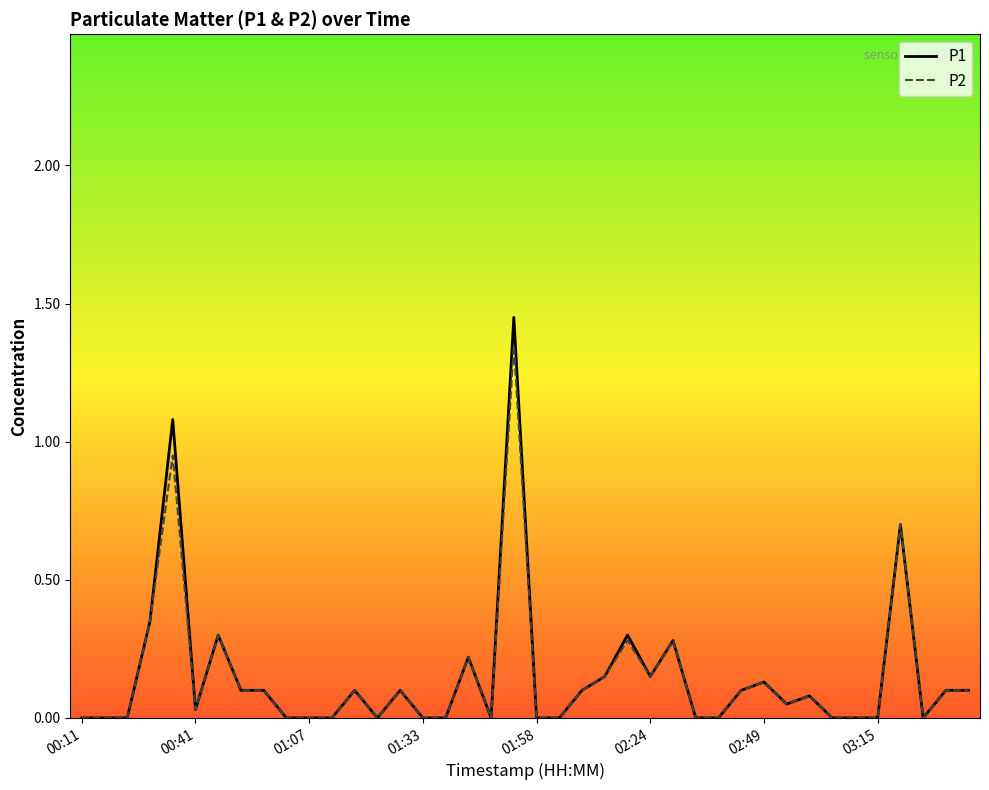

Which series has the largest range (max minus min)?

P1